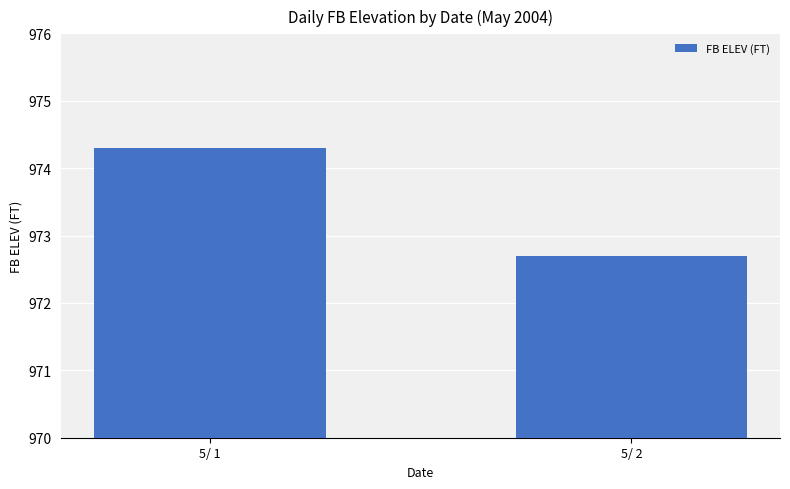

What is the difference between the maximum and minimum values?

1.6